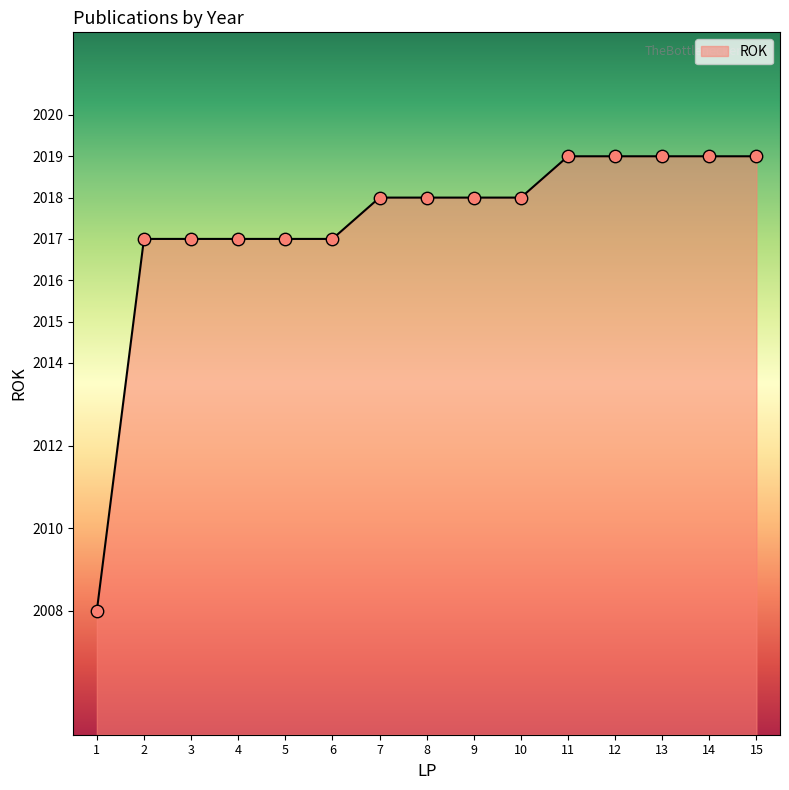

What is the change in value from 7 to 11?

+1